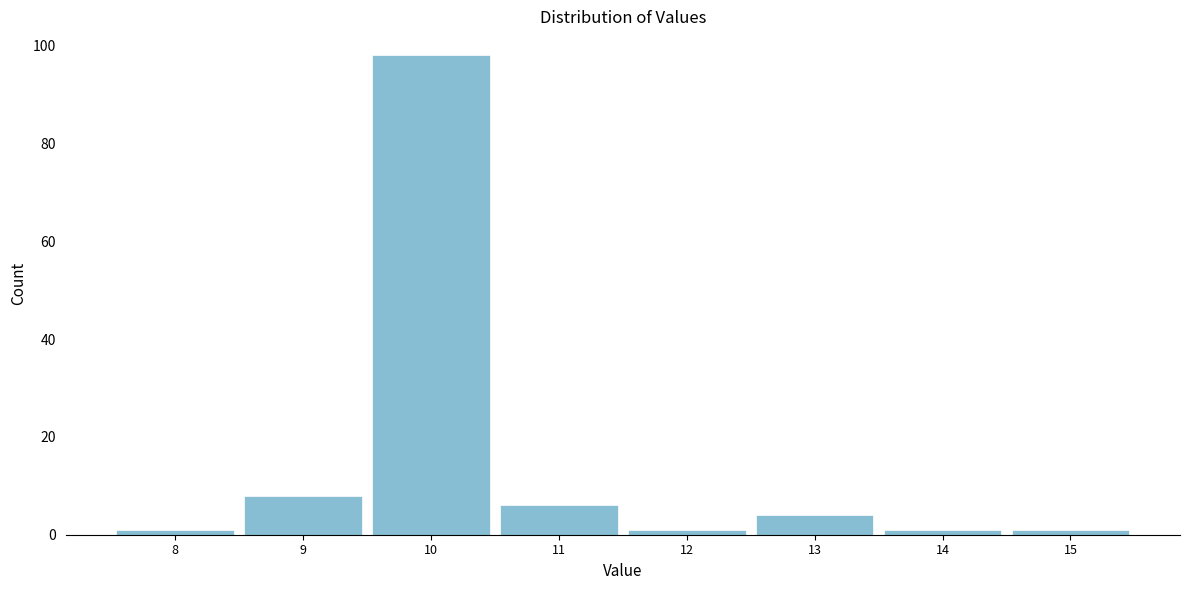

Reading left to right, extract all data points from this chart.

1	8	98	6	1	4	1	1